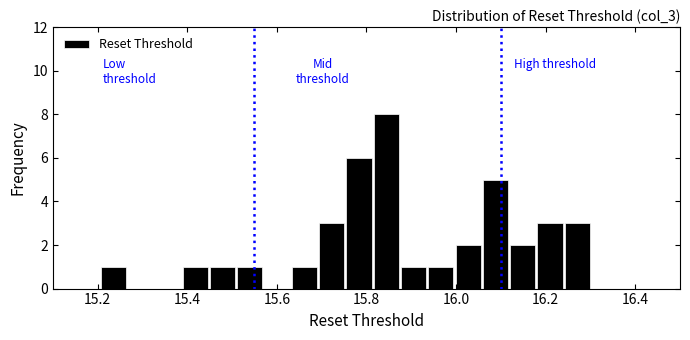

Around what value on the x-axis is the tallest bar? Give the approximate position of its centre, as read against the axis.

15.84